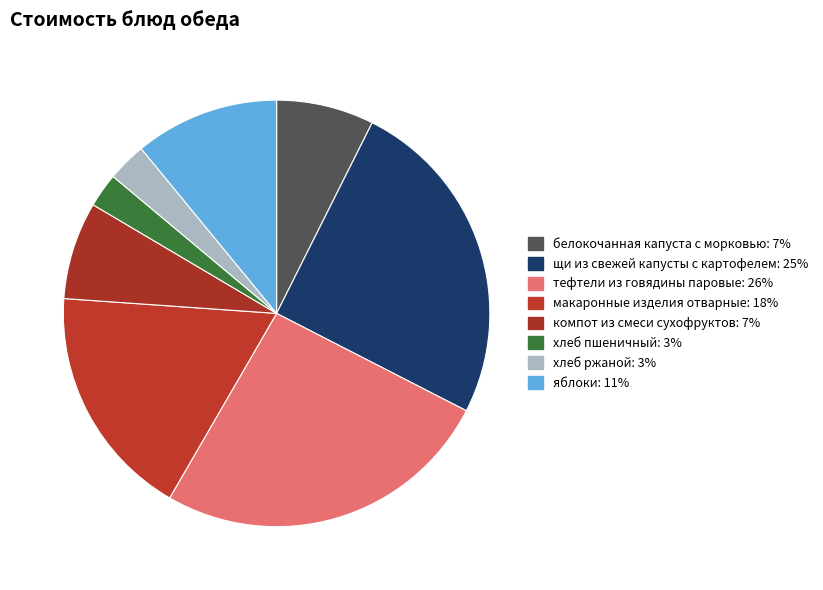

Is there a majority slice in this chart?

No